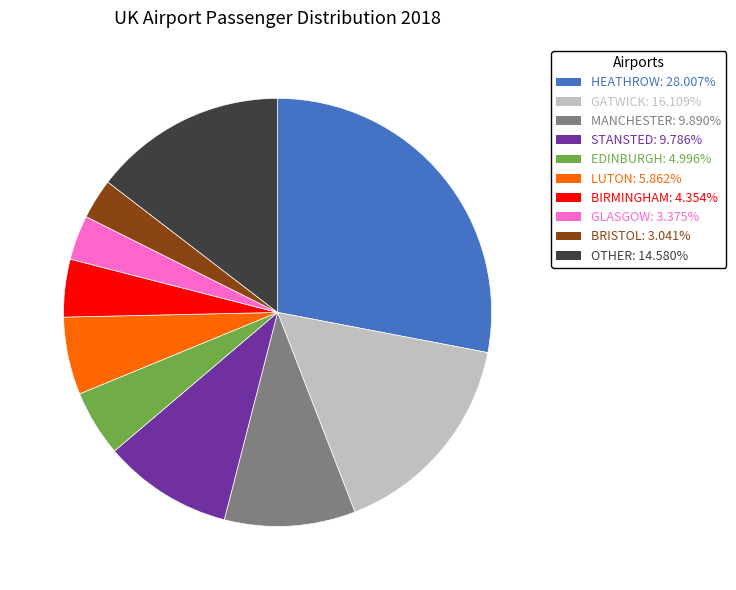

Is there a majority slice in this chart?

No